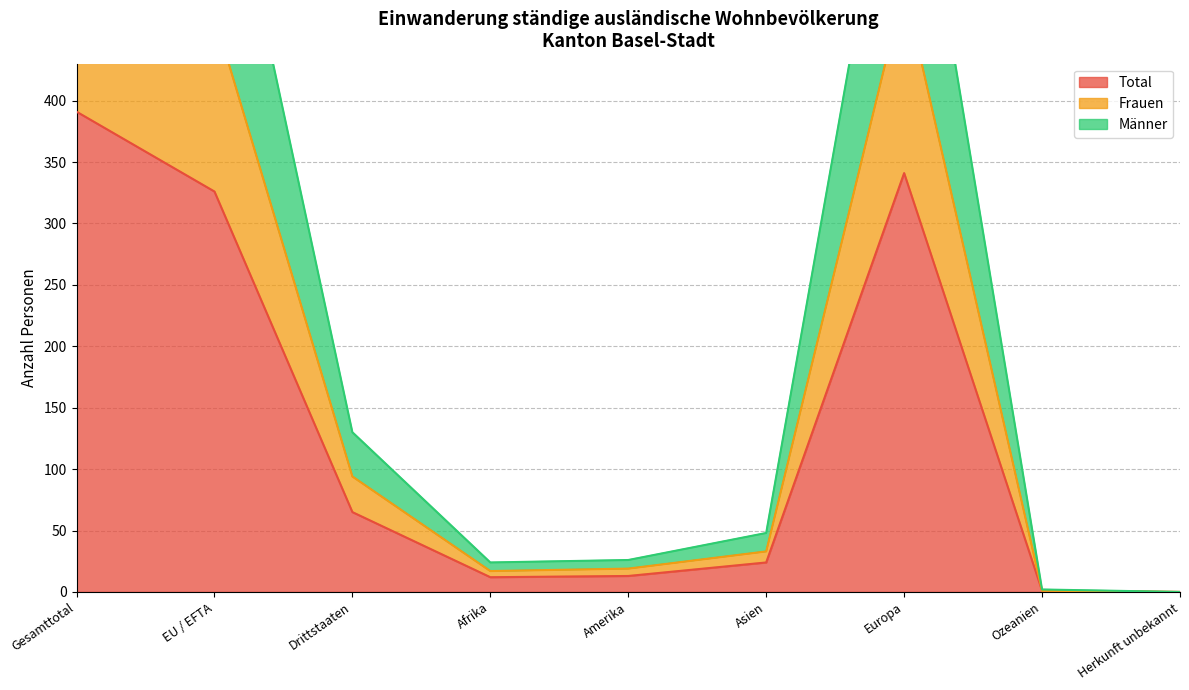

Reading left to right, what are all the values shown in this chart?

Total: Gesamttotal=391	EU / EFTA=326	Drittstaaten=65	Afrika=12	Amerika=13	Asien=24	Europa=341	Ozeanien=1	Herkunft unbekannt=0
Frauen: Gesamttotal=563	EU / EFTA=469	Drittstaaten=94	Afrika=17	Amerika=19	Asien=33	Europa=493	Ozeanien=1	Herkunft unbekannt=0
Männer: Gesamttotal=782	EU / EFTA=652	Drittstaaten=130	Afrika=24	Amerika=26	Asien=48	Europa=682	Ozeanien=2	Herkunft unbekannt=0